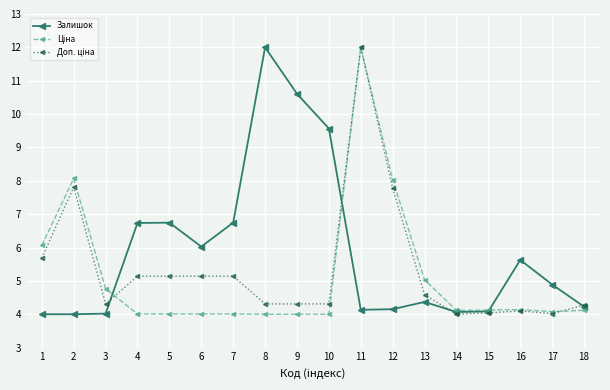

What is the difference between the highest and lowest values at 7?

2.7